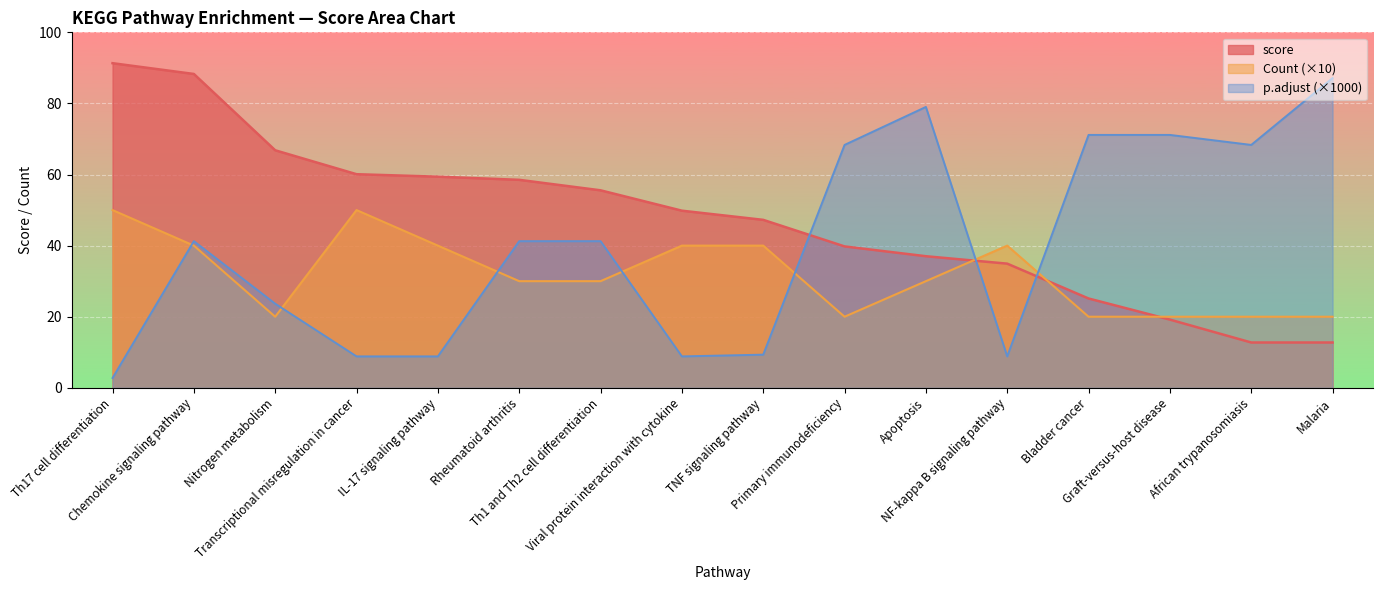

True or false: score and p.adjust intersect in this chart.

True